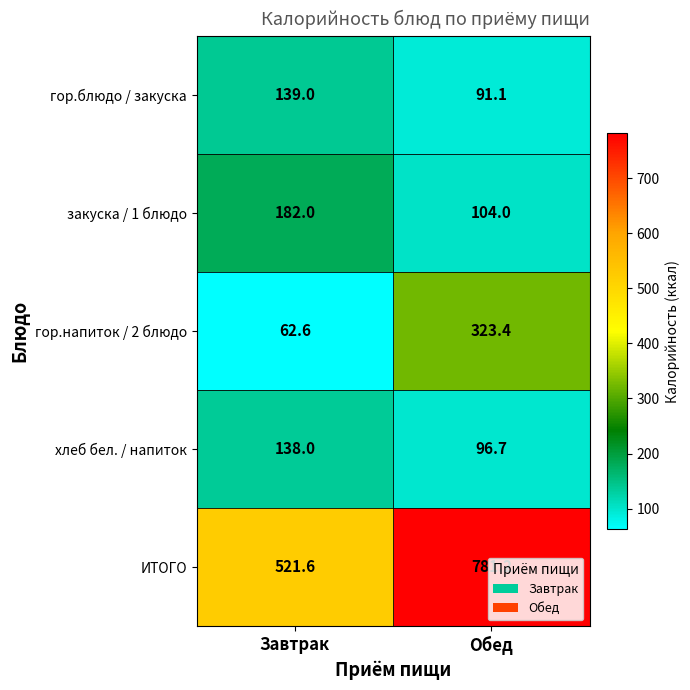

Read the гор.напиток / 2 блюдо value at Обед.

323.4